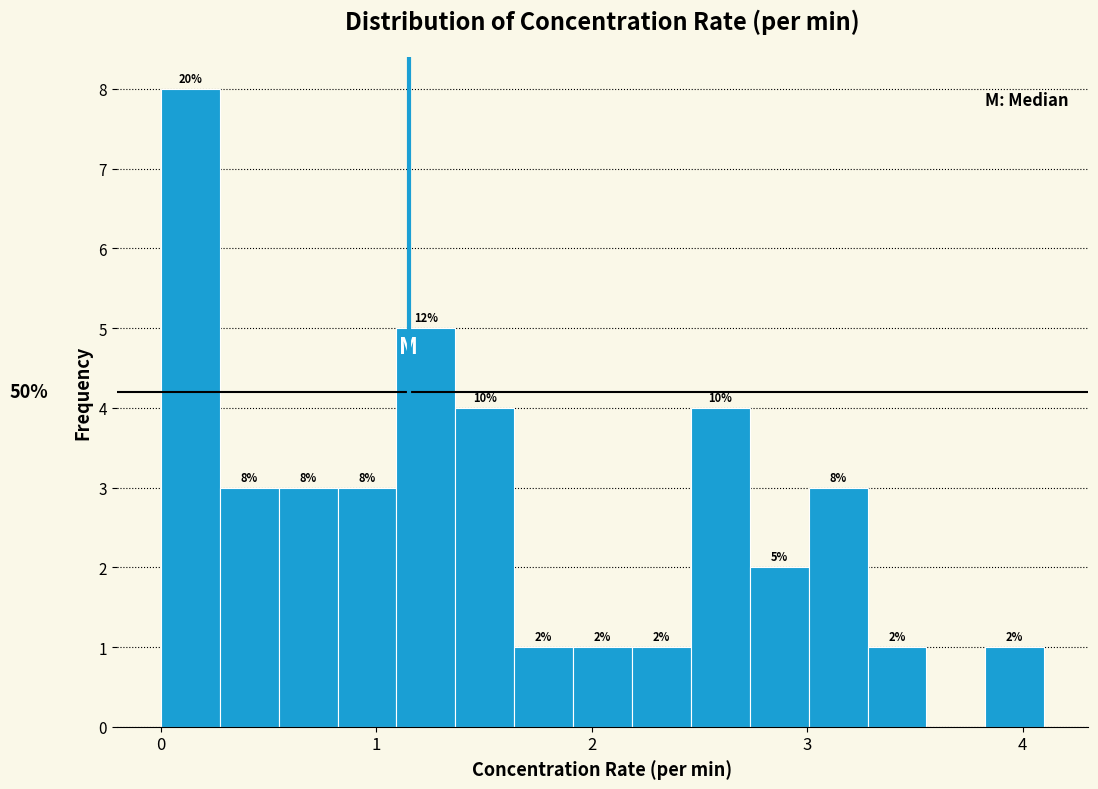

Around what value on the x-axis is the tallest bar? Give the approximate position of its centre, as read against the axis.

0.1